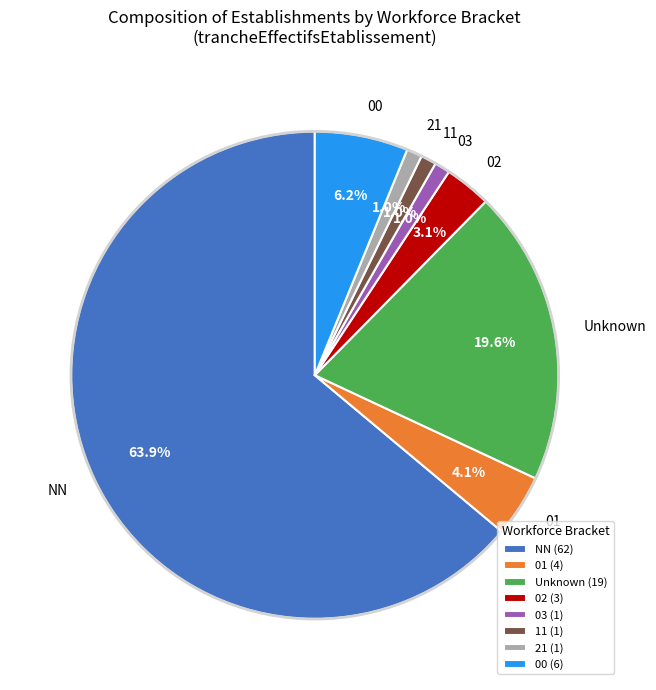

Is there a majority slice in this chart?

Yes